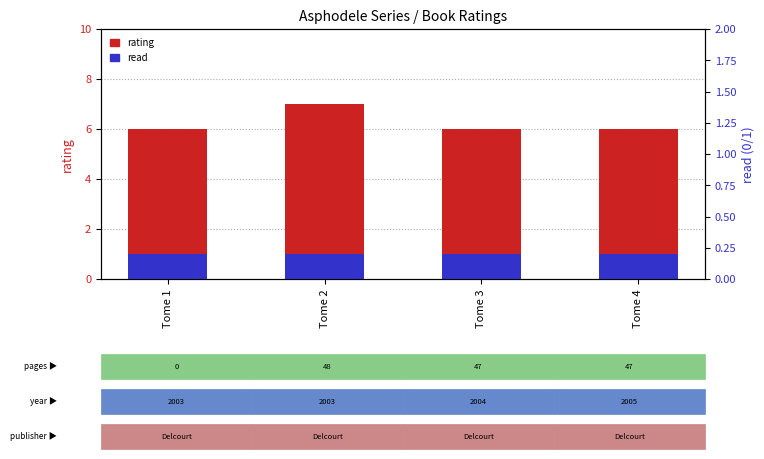

What is the average value of the rating series?

6